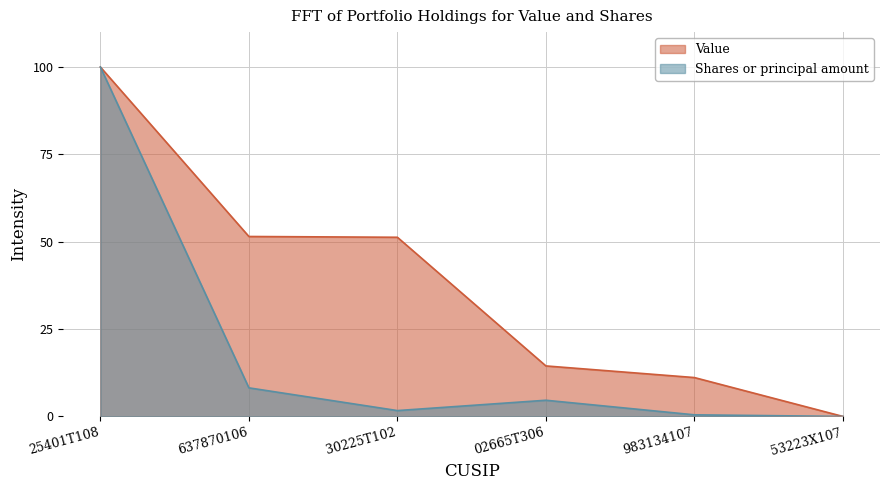

In Shares or principal amount, how many points are lower than both neighbors (excluding endpoints)?

1